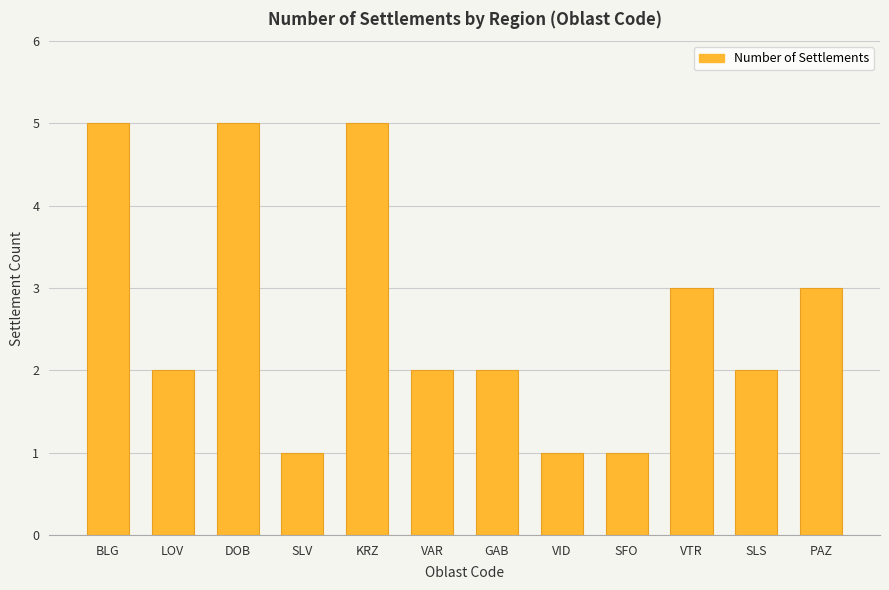

What is the value of the 3rd bar from the left?

5